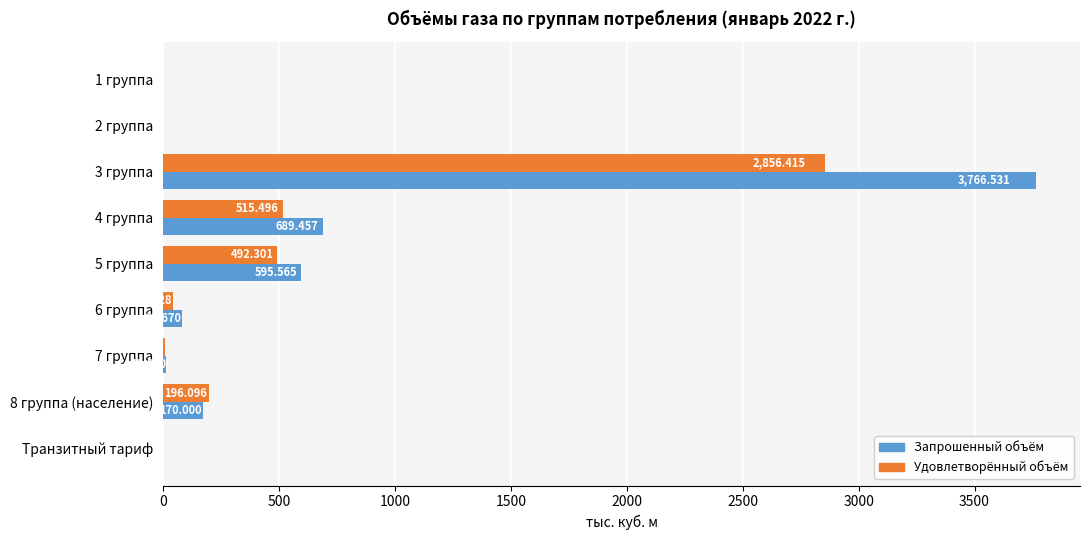

Which series changed the most between 2 группа and 5 группа?

Запрошенный объём